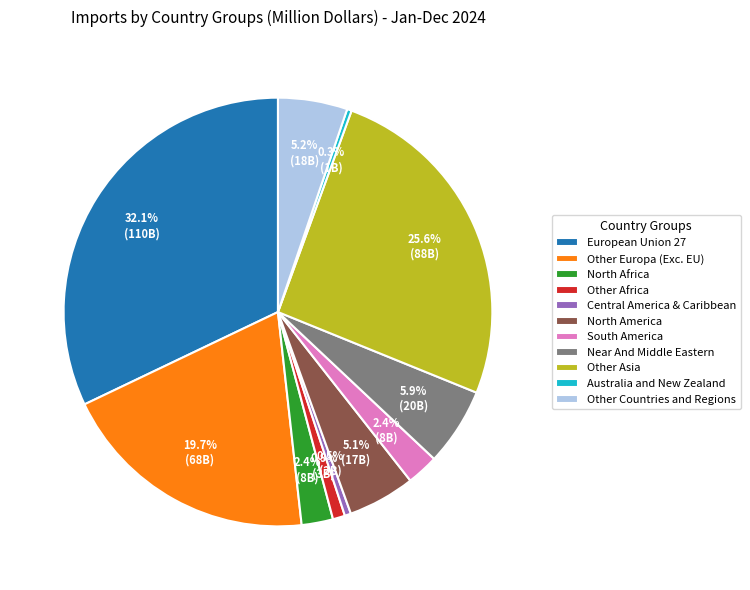

Count the number of slices in the pie.

11